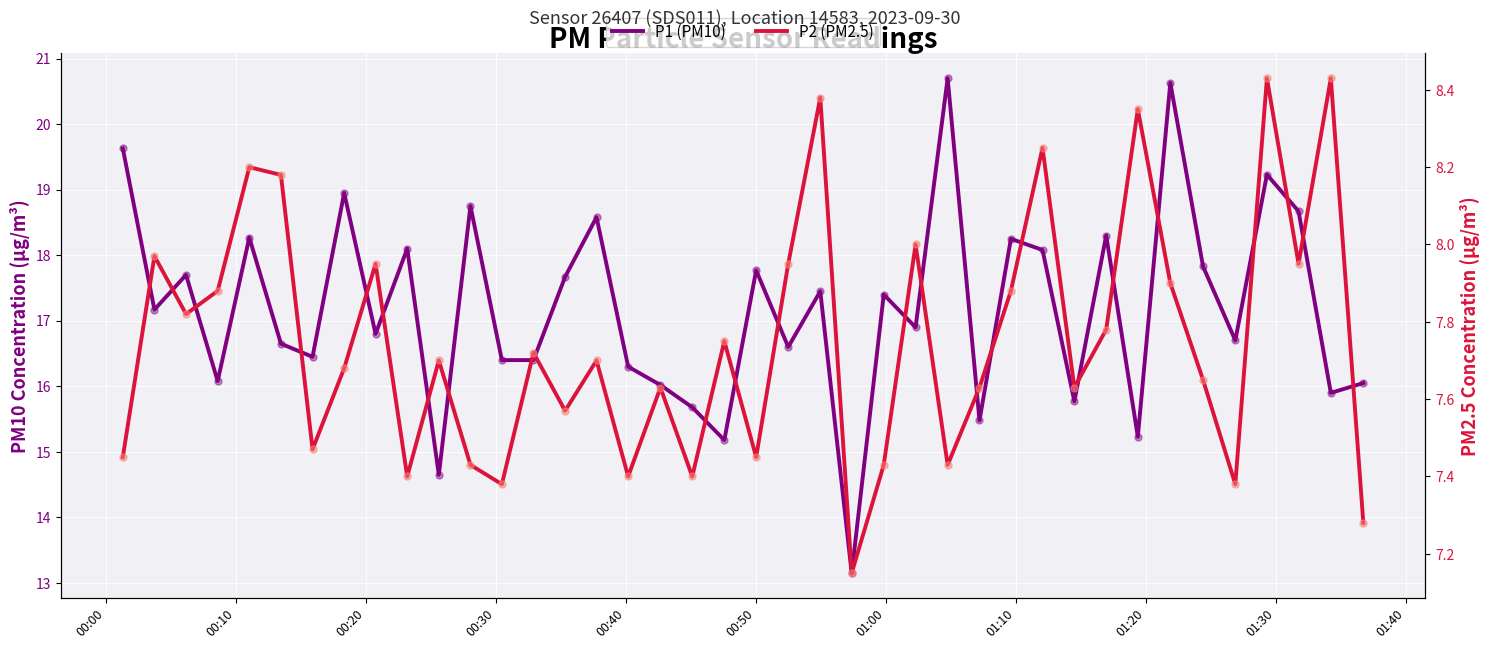

What are all the series names shown in the legend?

P1 (PM10), P2 (PM2.5)